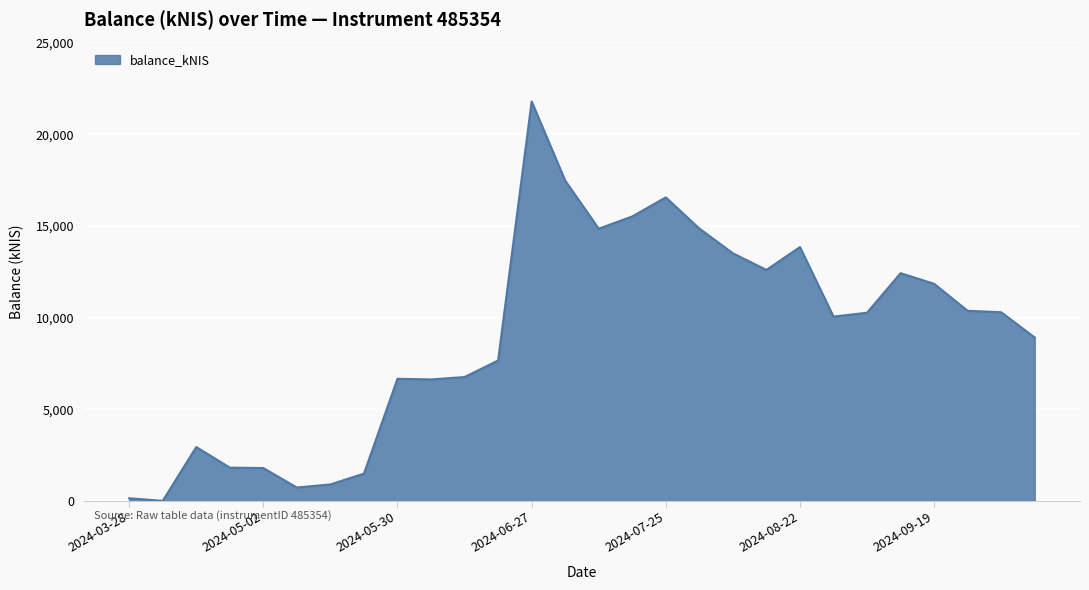

What is the maximum value shown in the chart?

21783.5